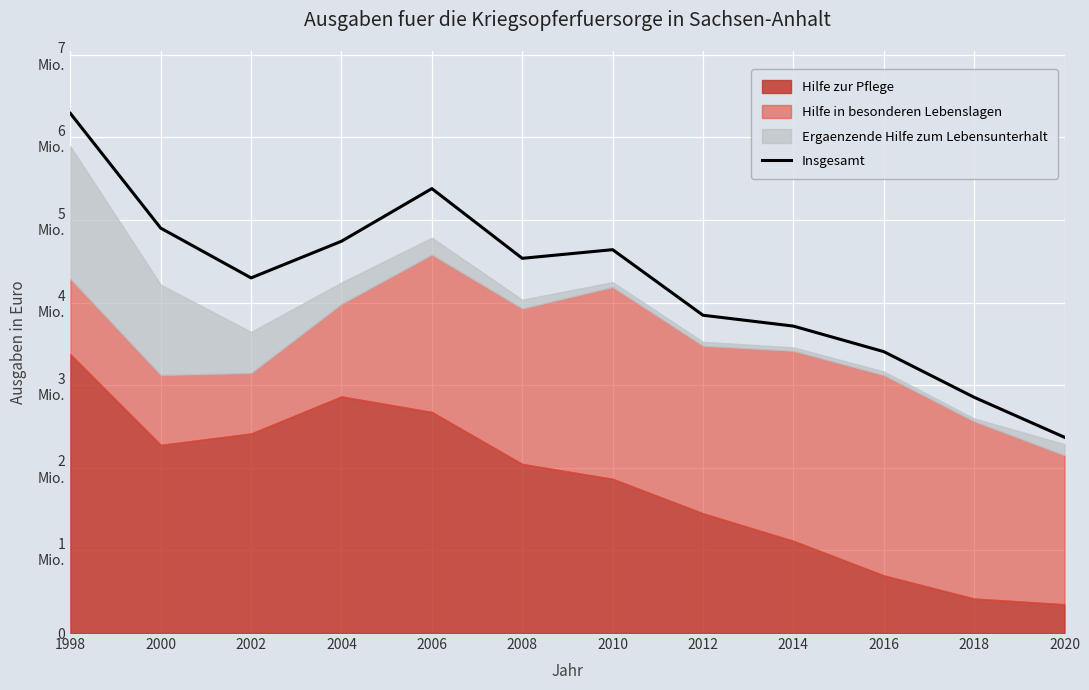

What is the sum of all values?

50994406